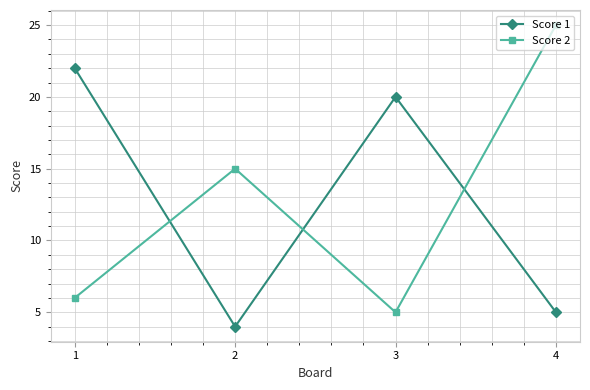

True or false: Score 2 and Score 1 intersect in this chart.

True